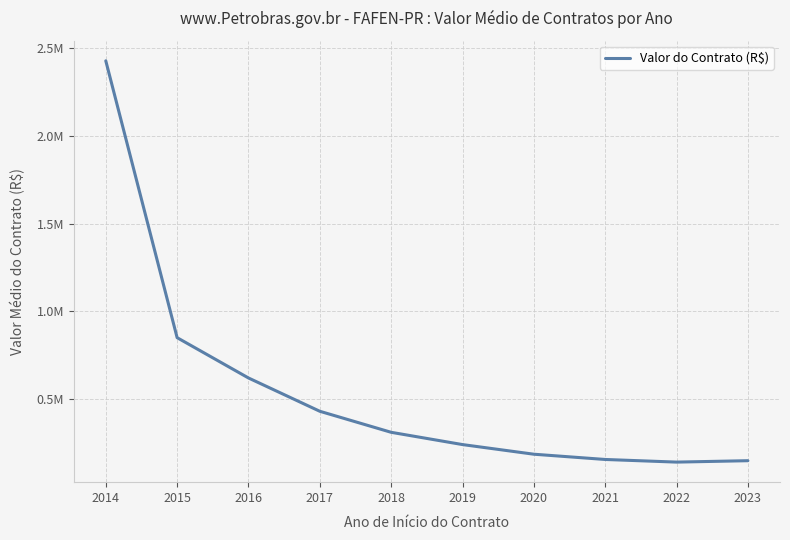

List the labels in order of value, largest first.

2014, 2015, 2016, 2017, 2018, 2019, 2020, 2021, 2023, 2022